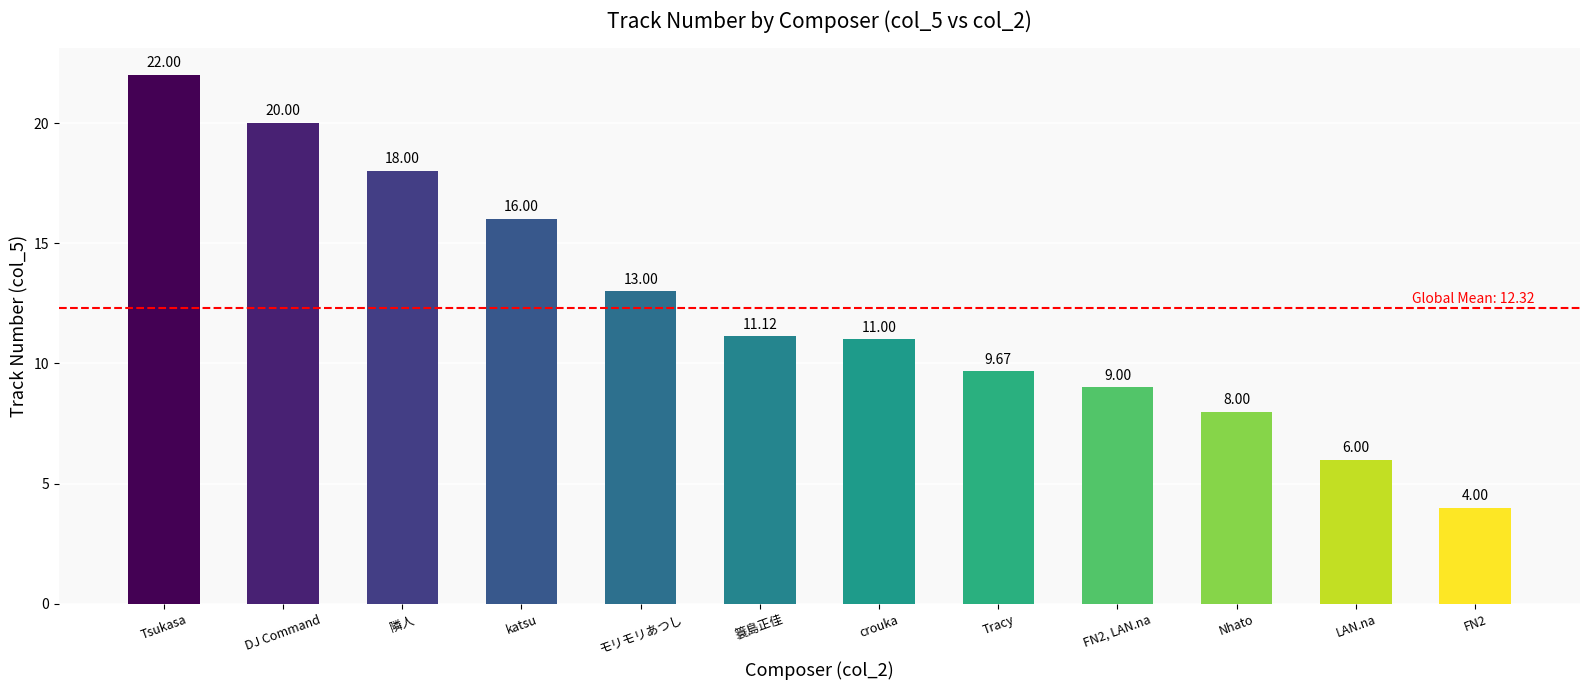

At which label is the value closest to 13?

モリモリあつし